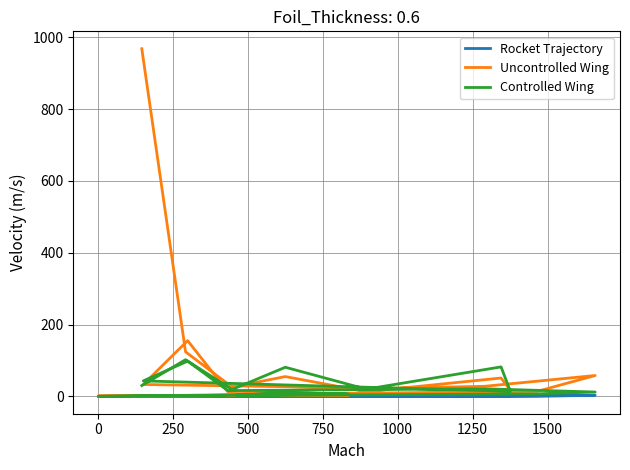

Rank the series at 500 from lowest to highest value.

Rocket Trajectory, Uncontrolled Wing, Controlled Wing